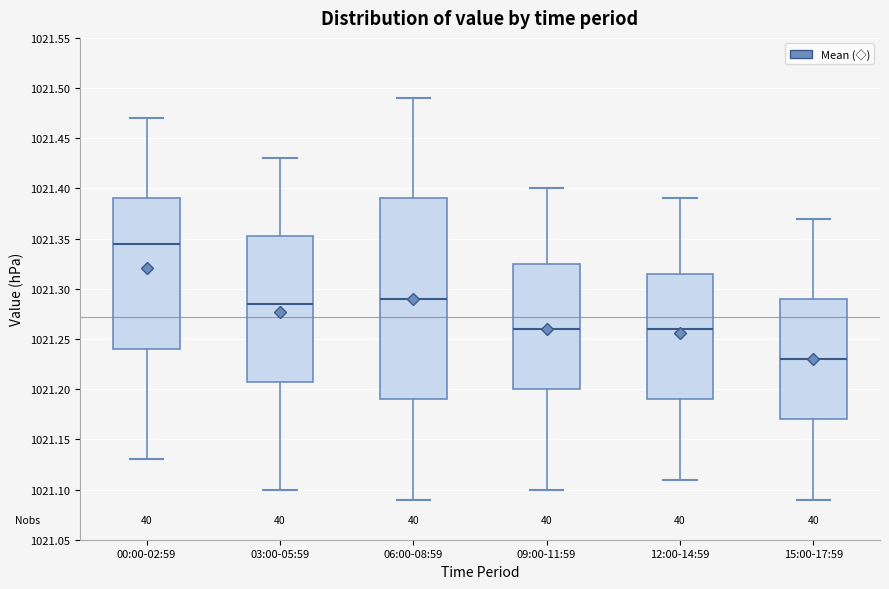

Where does the median line of the box for 09:00-11:59 sit on the y-axis? The values are not printed on the chart, so give them approximately, as read against the axis.

1021.260